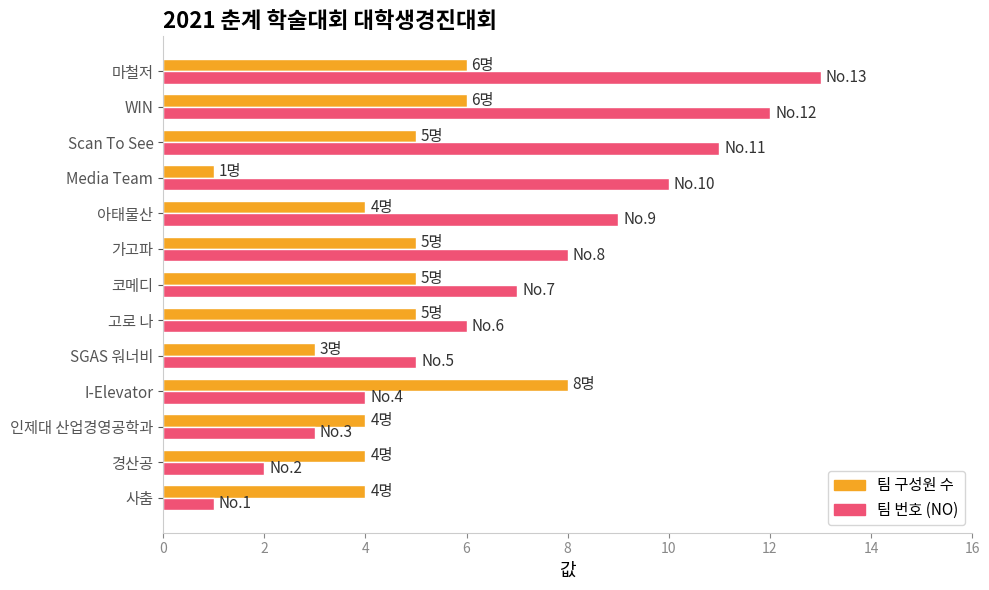

What is the average value of the 팀 번호 (NO) series?

7